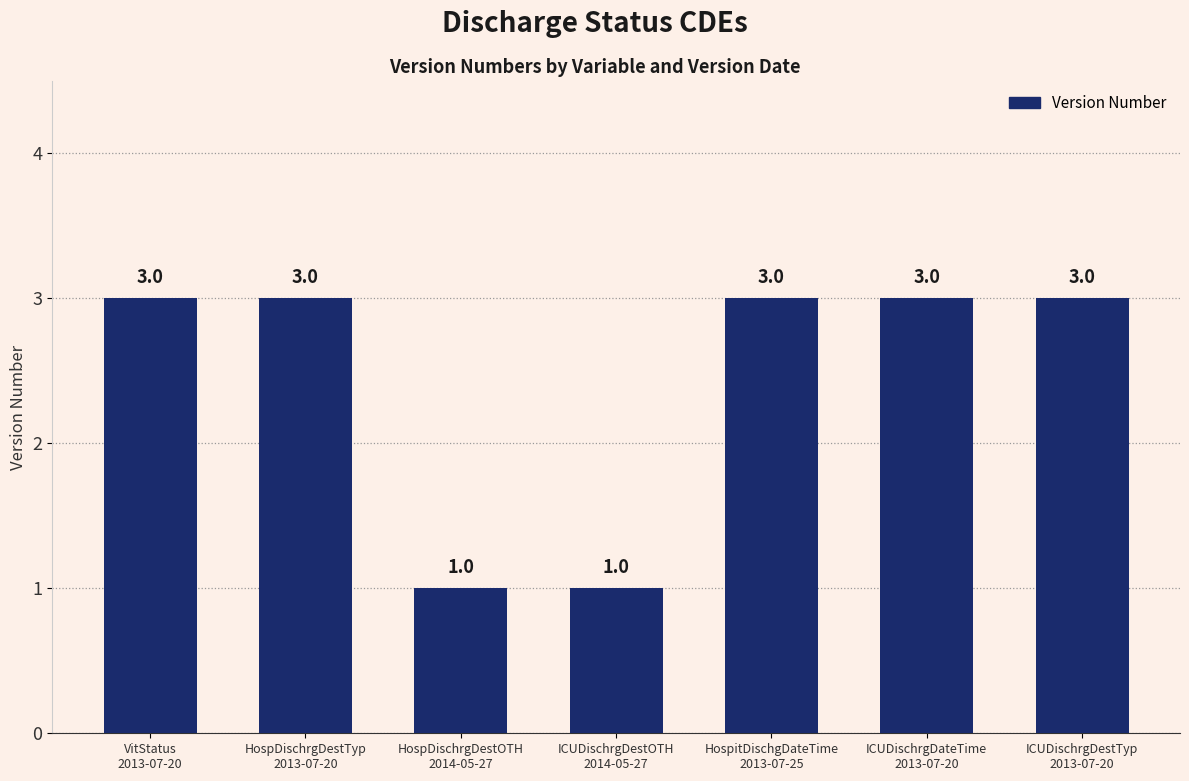

What is the label of the 7th bar from the left?

ICUDischrgDestTyp
2013-07-20